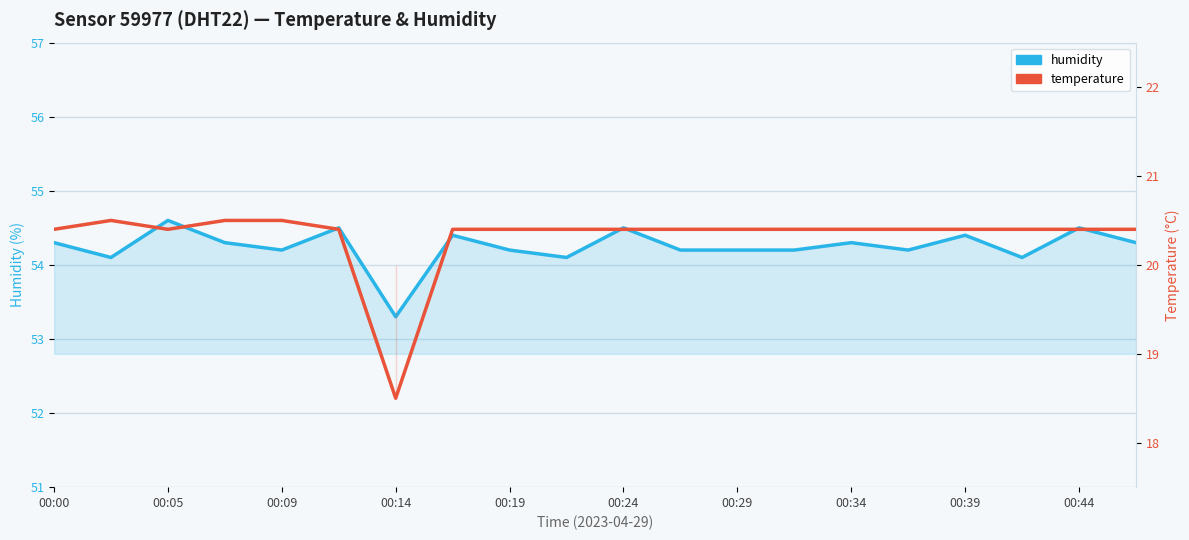

What position from the right is 00:29?

8